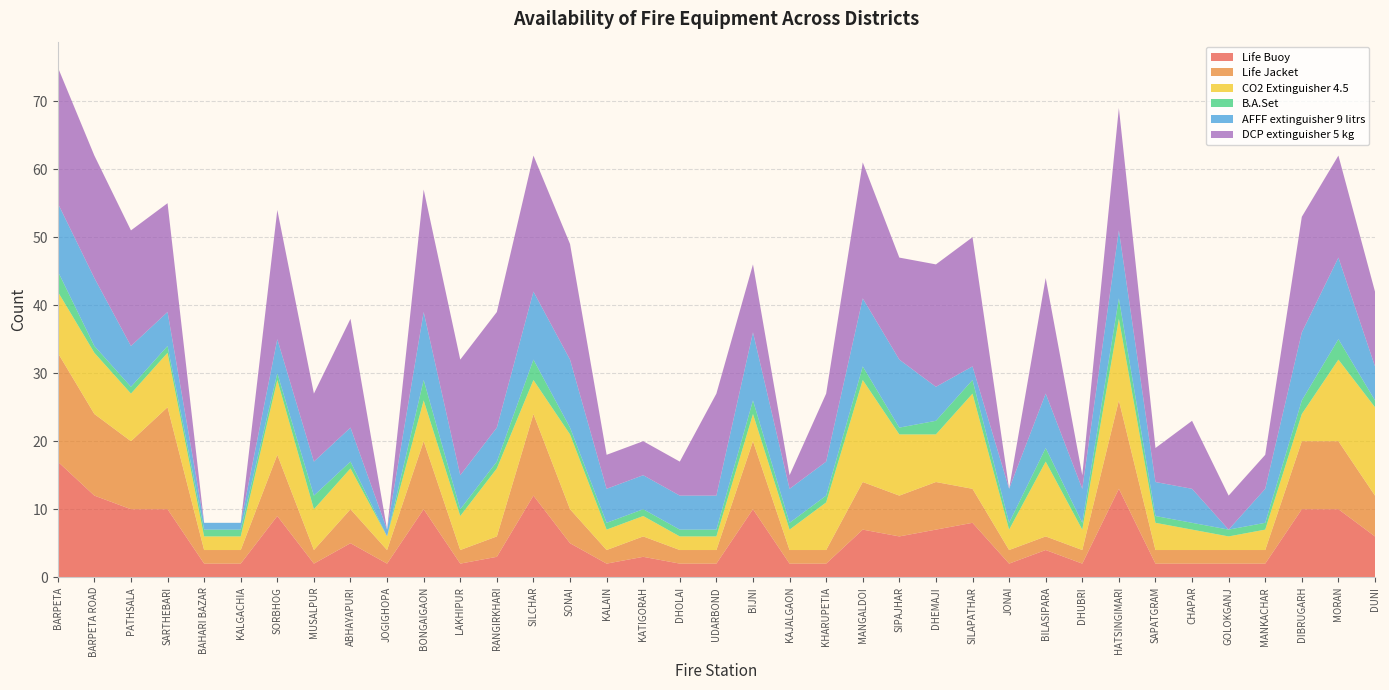

Reading left to right, what are all the values shown in this chart?

Life Buoy: BARPETA=17	BARPETA ROAD=12	PATHSALA=10	SARTHEBARI=10	BAHARI BAZAR=2	KALGACHIA=2	SORBHOG=9	MUSALPUR=2	ABHAYAPURI=5	JOGIGHOPA=2	BONGAIGAON=10	LAKHIPUR=2	RANGIRKHARI=3	SILCHAR=12	SONAI=5	KALAIN=2	KATIGORAH=3	DHOLAI=2	UDARBOND=2	BIJNI=10	KAJALGAON=2	KHARUPETIA=2	MANGALDOI=7	SIPAJHAR=6	DHEMAJI=7	SILAPATHAR=8	JONAI=2	BILASIPARA=4	DHUBRI=2	HATSINGIMARI=13	SAPATGRAM=2	CHAPAR=2	GOLOKGANJ=2	MANKACHAR=2	DIBRUGARH=10	MORAN=10	DUNI=6
Life Jacket: BARPETA=16	BARPETA ROAD=12	PATHSALA=10	SARTHEBARI=15	BAHARI BAZAR=2	KALGACHIA=2	SORBHOG=9	MUSALPUR=2	ABHAYAPURI=5	JOGIGHOPA=2	BONGAIGAON=10	LAKHIPUR=2	RANGIRKHARI=3	SILCHAR=12	SONAI=5	KALAIN=2	KATIGORAH=3	DHOLAI=2	UDARBOND=2	BIJNI=10	KAJALGAON=2	KHARUPETIA=2	MANGALDOI=7	SIPAJHAR=6	DHEMAJI=7	SILAPATHAR=5	JONAI=2	BILASIPARA=2	DHUBRI=2	HATSINGIMARI=13	SAPATGRAM=2	CHAPAR=2	GOLOKGANJ=2	MANKACHAR=2	DIBRUGARH=10	MORAN=10	DUNI=6
CO2 Extinguisher 4.5: BARPETA=9	BARPETA ROAD=9	PATHSALA=7	SARTHEBARI=8	BAHARI BAZAR=2	KALGACHIA=2	SORBHOG=11	MUSALPUR=6	ABHAYAPURI=6	JOGIGHOPA=2	BONGAIGAON=6	LAKHIPUR=5	RANGIRKHARI=10	SILCHAR=5	SONAI=11	KALAIN=3	KATIGORAH=3	DHOLAI=2	UDARBOND=2	BIJNI=4	KAJALGAON=3	KHARUPETIA=7	MANGALDOI=15	SIPAJHAR=9	DHEMAJI=7	SILAPATHAR=14	JONAI=3	BILASIPARA=11	DHUBRI=3	HATSINGIMARI=12	SAPATGRAM=4	CHAPAR=3	GOLOKGANJ=2	MANKACHAR=3	DIBRUGARH=4	MORAN=12	DUNI=13
B.A.Set: BARPETA=3	BARPETA ROAD=1	PATHSALA=1	SARTHEBARI=1	BAHARI BAZAR=1	KALGACHIA=1	SORBHOG=1	MUSALPUR=2	ABHAYAPURI=1	JOGIGHOPA=0	BONGAIGAON=3	LAKHIPUR=1	RANGIRKHARI=1	SILCHAR=3	SONAI=1	KALAIN=1	KATIGORAH=1	DHOLAI=1	UDARBOND=1	BIJNI=2	KAJALGAON=1	KHARUPETIA=1	MANGALDOI=2	SIPAJHAR=1	DHEMAJI=2	SILAPATHAR=2	JONAI=1	BILASIPARA=2	DHUBRI=1	HATSINGIMARI=3	SAPATGRAM=1	CHAPAR=1	GOLOKGANJ=1	MANKACHAR=1	DIBRUGARH=2	MORAN=3	DUNI=1
AFFF extinguisher 9 litrs: BARPETA=10	BARPETA ROAD=10	PATHSALA=6	SARTHEBARI=5	BAHARI BAZAR=1	KALGACHIA=1	SORBHOG=5	MUSALPUR=5	ABHAYAPURI=5	JOGIGHOPA=1	BONGAIGAON=10	LAKHIPUR=5	RANGIRKHARI=5	SILCHAR=10	SONAI=10	KALAIN=5	KATIGORAH=5	DHOLAI=5	UDARBOND=5	BIJNI=10	KAJALGAON=5	KHARUPETIA=5	MANGALDOI=10	SIPAJHAR=10	DHEMAJI=5	SILAPATHAR=2	JONAI=5	BILASIPARA=8	DHUBRI=5	HATSINGIMARI=10	SAPATGRAM=5	CHAPAR=5	GOLOKGANJ=0	MANKACHAR=5	DIBRUGARH=10	MORAN=12	DUNI=5
DCP extinguisher 5 kg: BARPETA=20	BARPETA ROAD=18	PATHSALA=17	SARTHEBARI=16	BAHARI BAZAR=0	KALGACHIA=0	SORBHOG=19	MUSALPUR=10	ABHAYAPURI=16	JOGIGHOPA=0	BONGAIGAON=18	LAKHIPUR=17	RANGIRKHARI=17	SILCHAR=20	SONAI=17	KALAIN=5	KATIGORAH=5	DHOLAI=5	UDARBOND=15	BIJNI=10	KAJALGAON=2	KHARUPETIA=10	MANGALDOI=20	SIPAJHAR=15	DHEMAJI=18	SILAPATHAR=19	JONAI=0	BILASIPARA=17	DHUBRI=2	HATSINGIMARI=18	SAPATGRAM=5	CHAPAR=10	GOLOKGANJ=5	MANKACHAR=5	DIBRUGARH=17	MORAN=15	DUNI=11